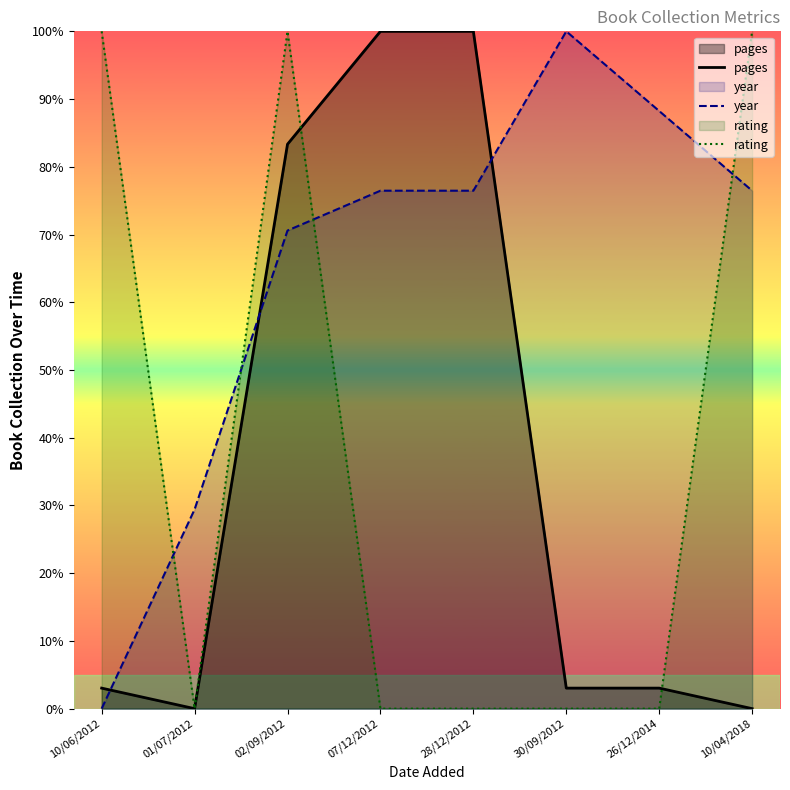

What is the sum of all year values?

517.6